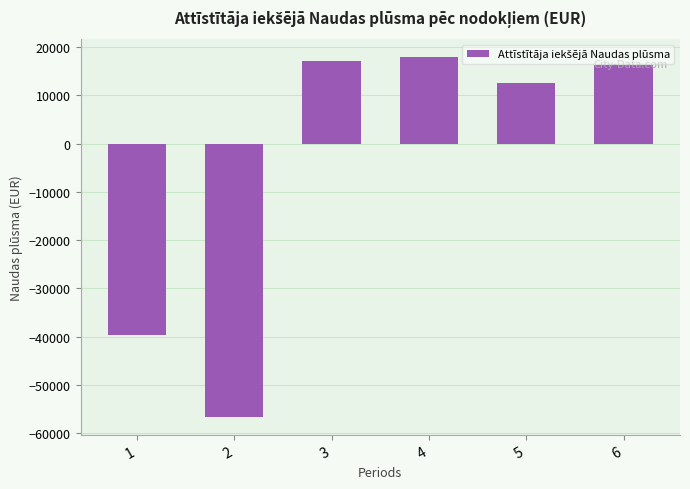

What is the value of the 4th bar from the left?

17877.7